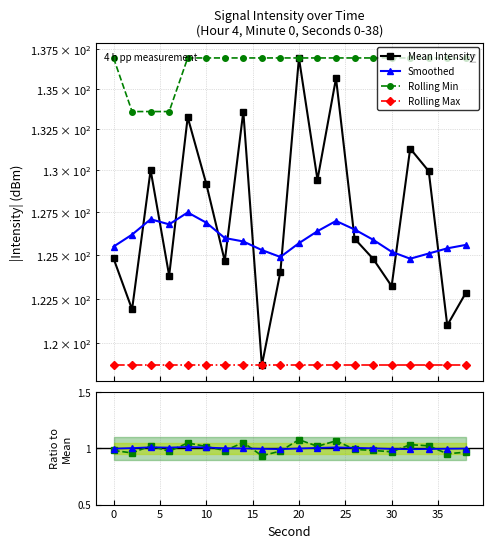

What are all the series names shown in the legend?

Mean Intensity, Smoothed, Rolling Min, Rolling Max